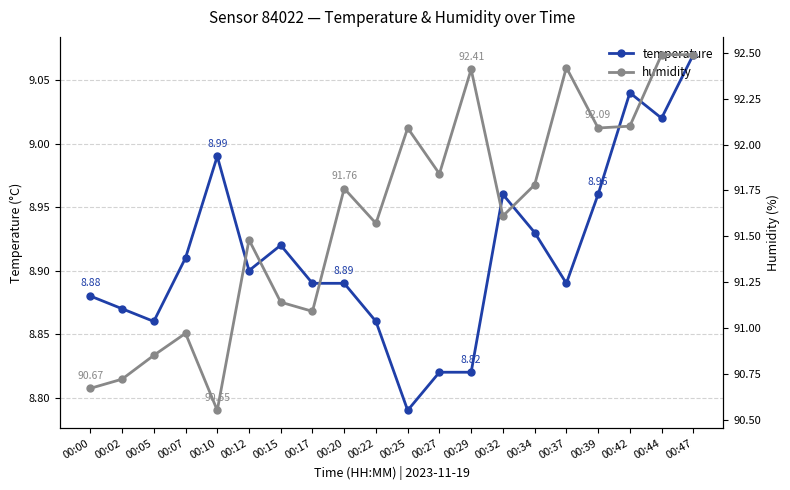

True or false: temperature has a value of 8.9 at 00:20.

True